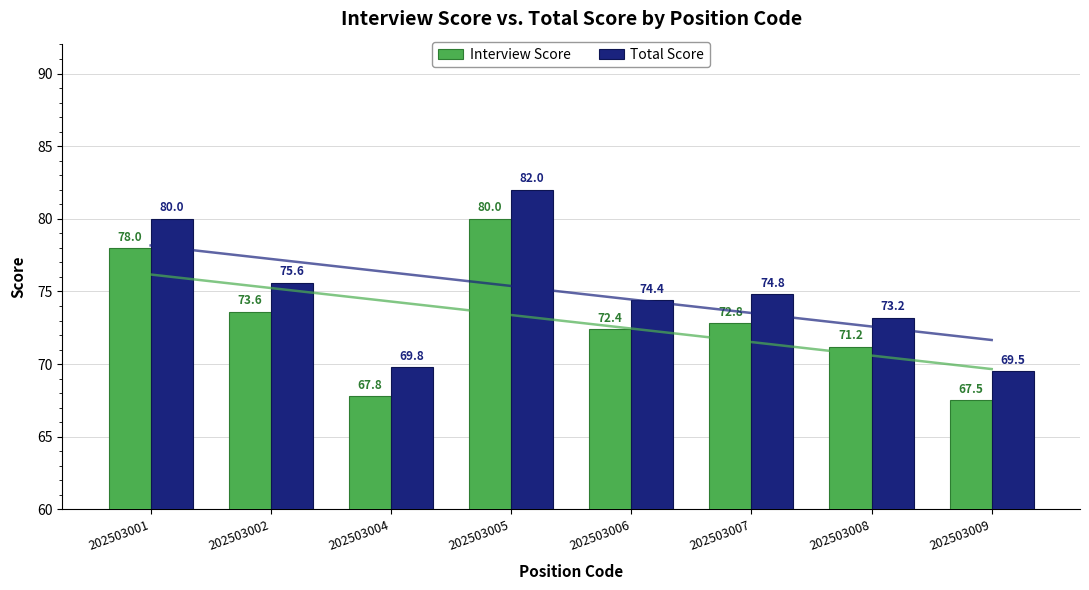

Rank the series by their maximum value, from highest to lowest.

Total Score, Interview Score